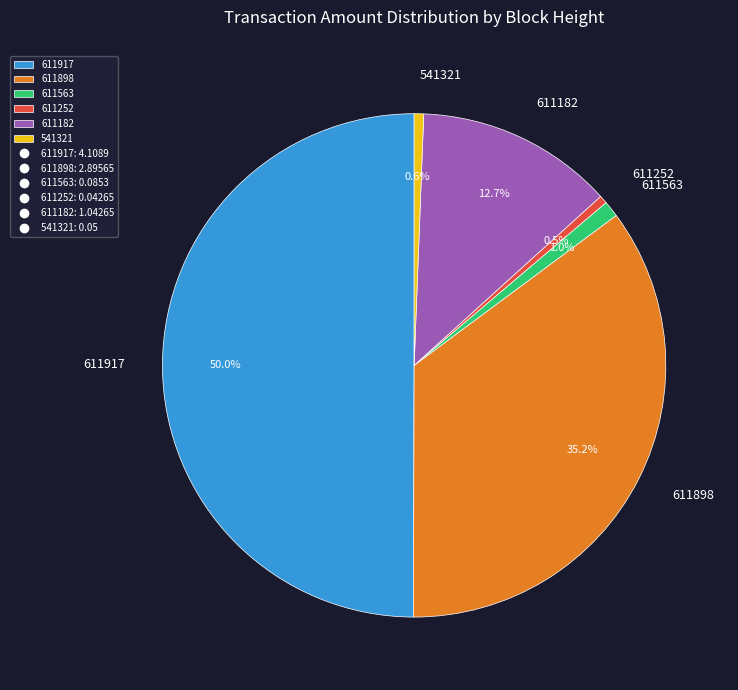

Does 611563 represent more than half of the total?

No